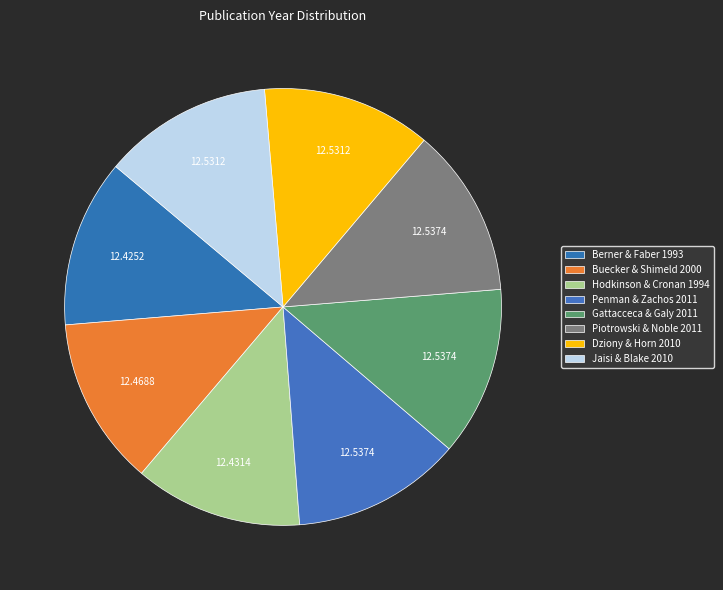

How many segments does this pie chart have?

8